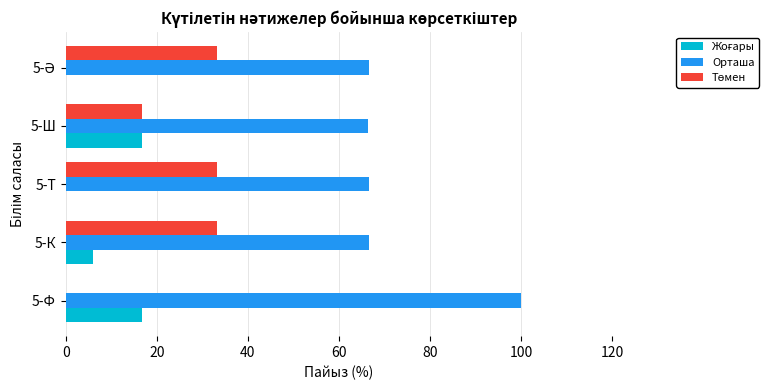

True or false: Орташа has a value of 24.1 at 5-К.

False